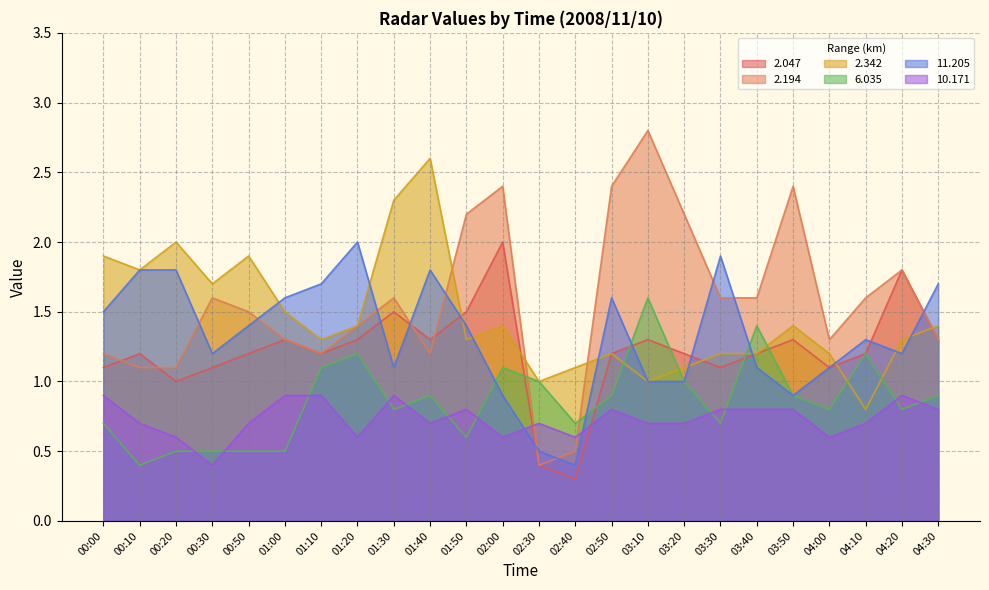

At how many categories does at least one series exceed 1?

23